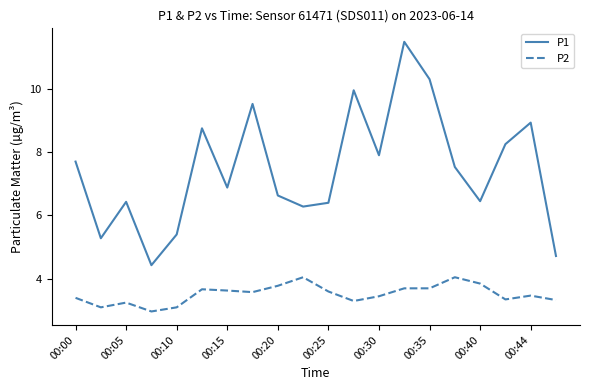

Rank the series by their average value, from lowest to highest.

P2, P1